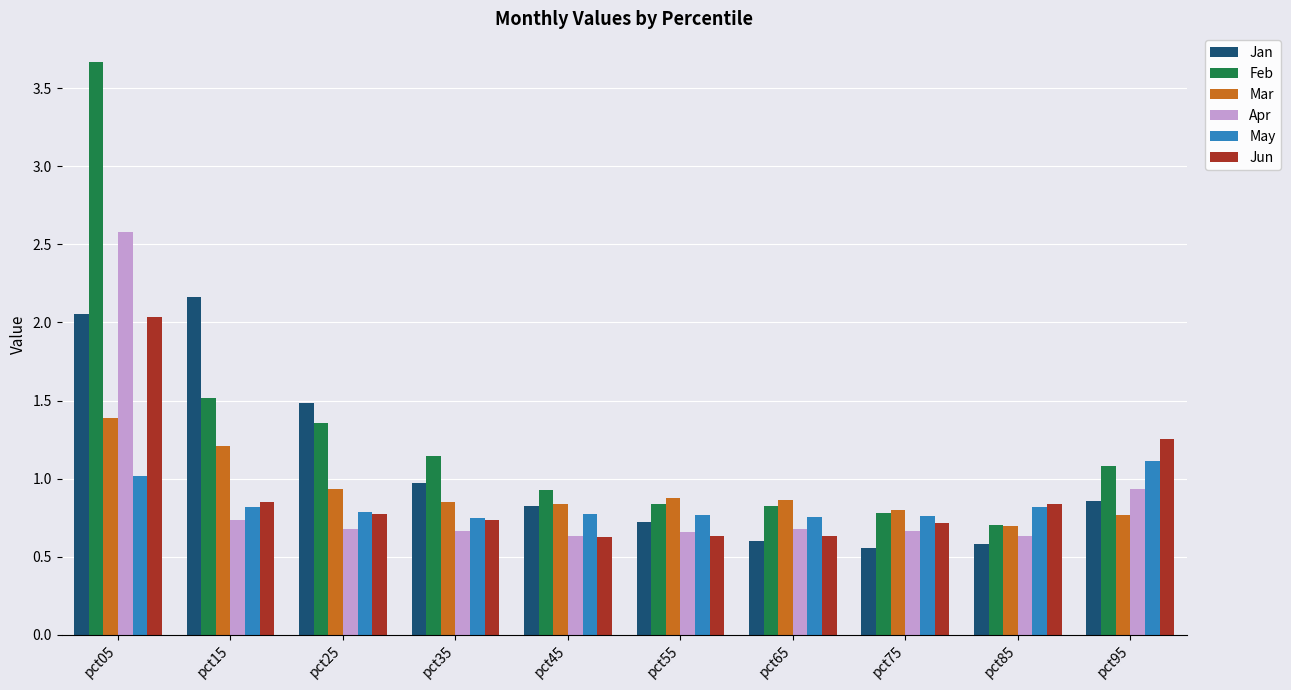

What is the spread (max minus min) of values at pct45?

0.3